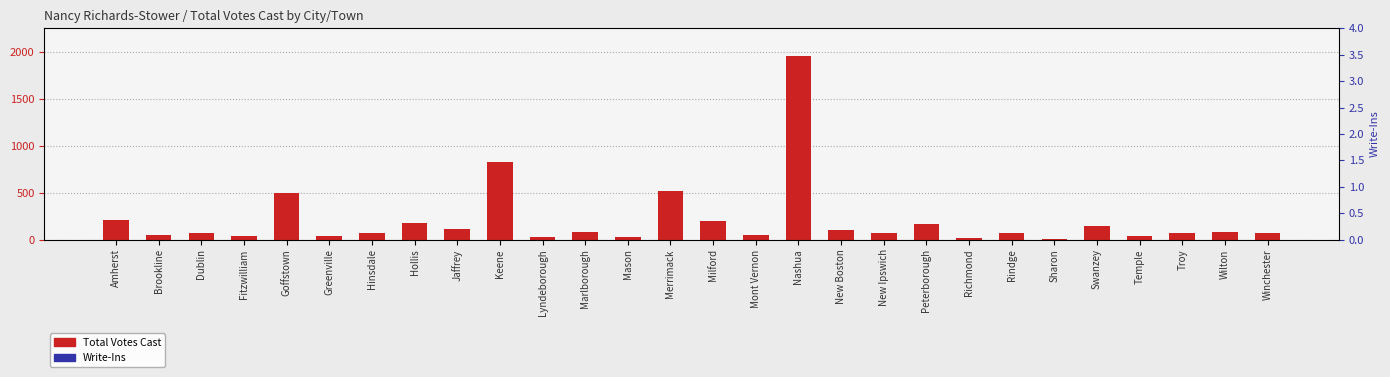

Is the value of Total Votes Cast at Goffstown greater than the value of Write-Ins at Mason?

Yes